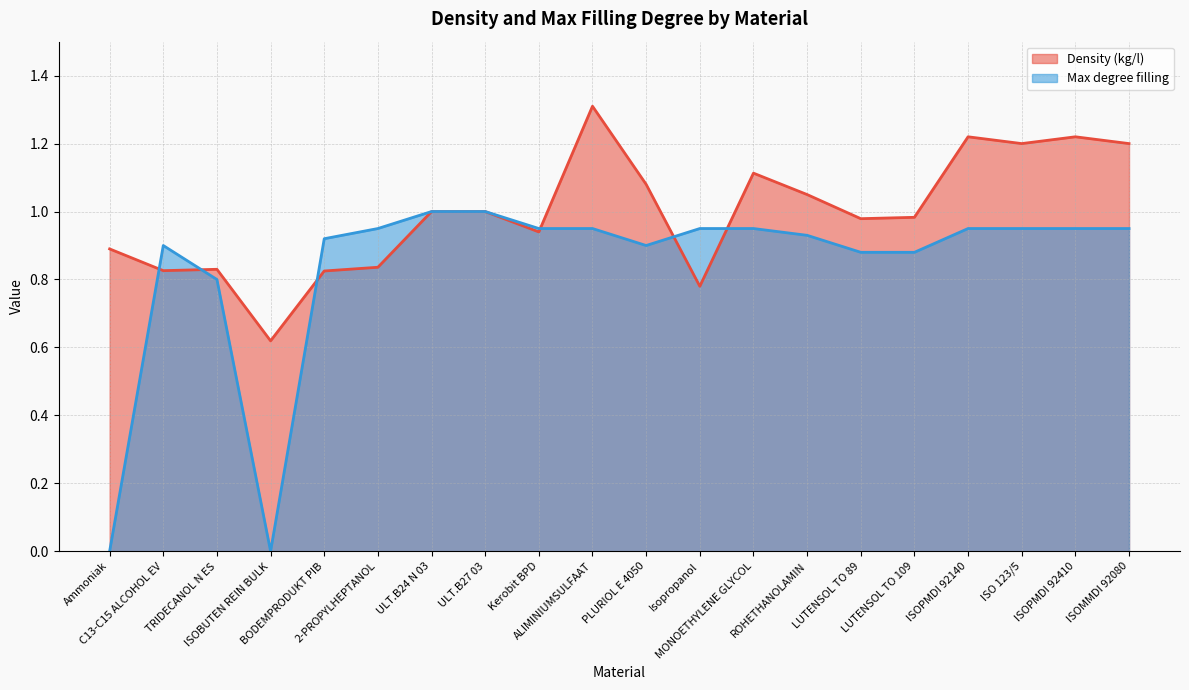

Between ROHETHANOLAMIN and ULT.B24 N 03, which is larger?

ROHETHANOLAMIN